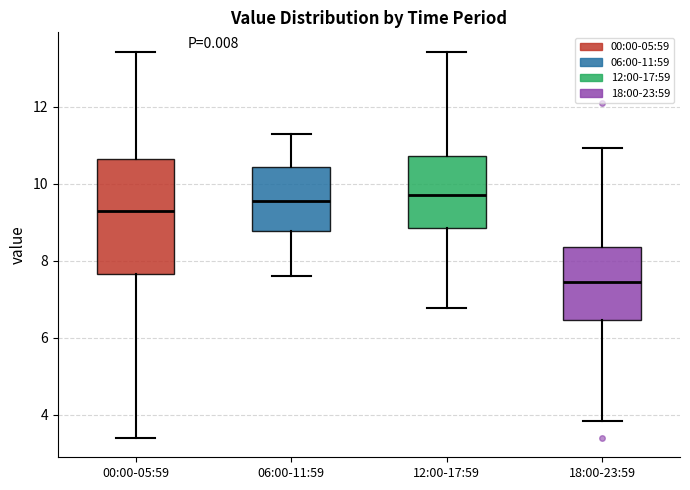

Which box has the lowest median line?

18:00-23:59